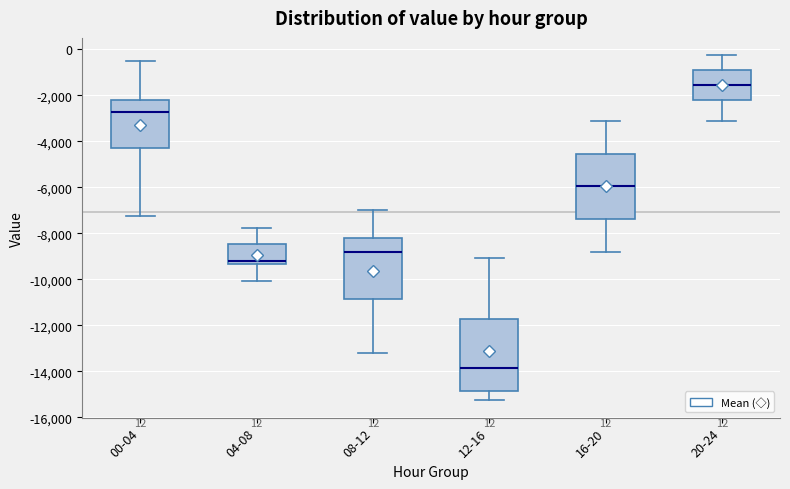

Comparing the boxes themselves (not the whiskers), which one is the tallest?

12-16